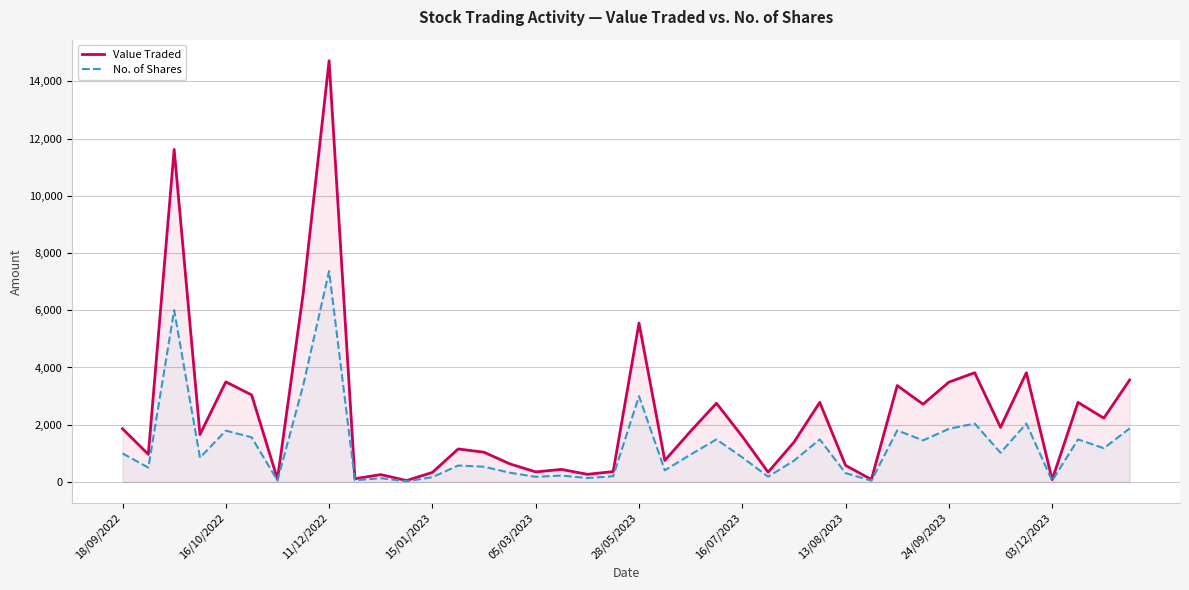

What position from the right is 17?

23